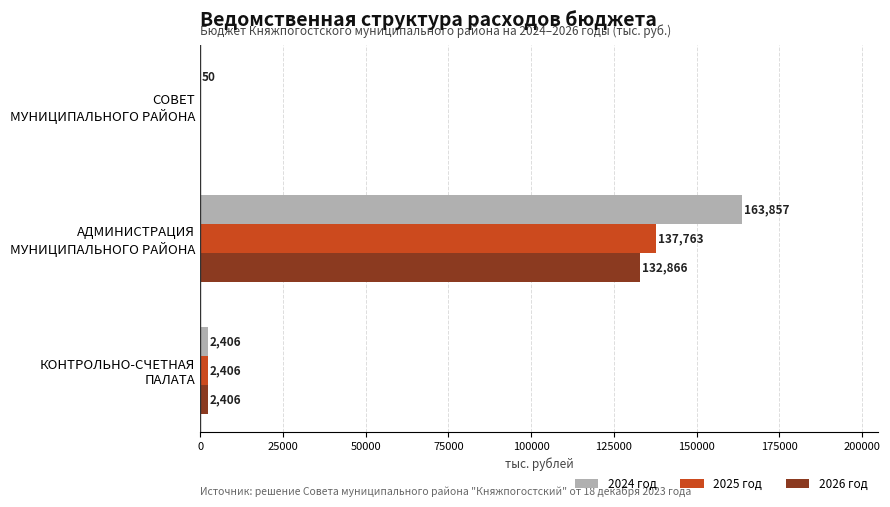

What is the maximum value for 2024 год?

163857.0